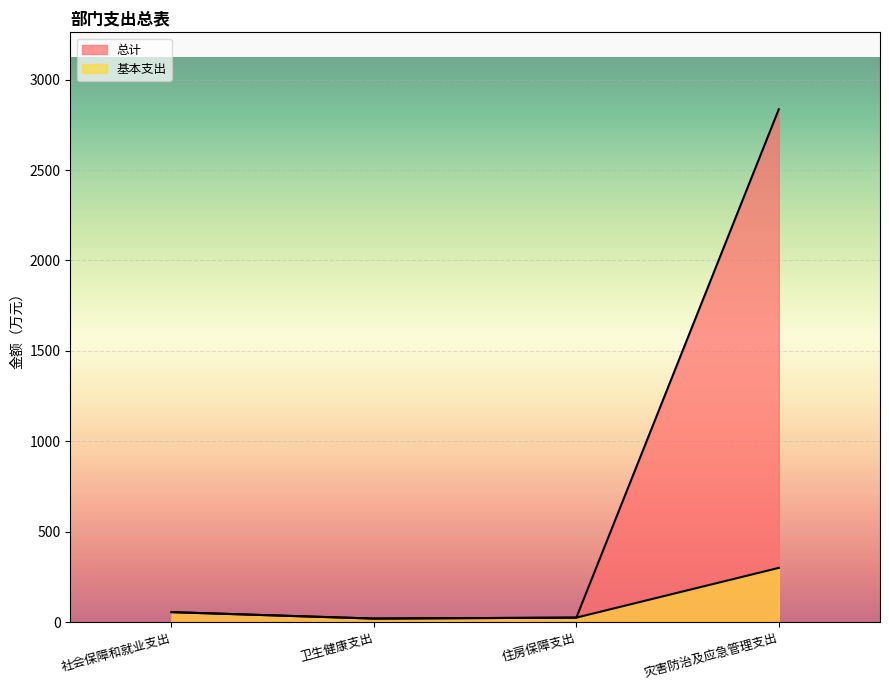

Is the value of 基本支出 at 住房保障支出 greater than the value of 总计 at 社会保障和就业支出?

No